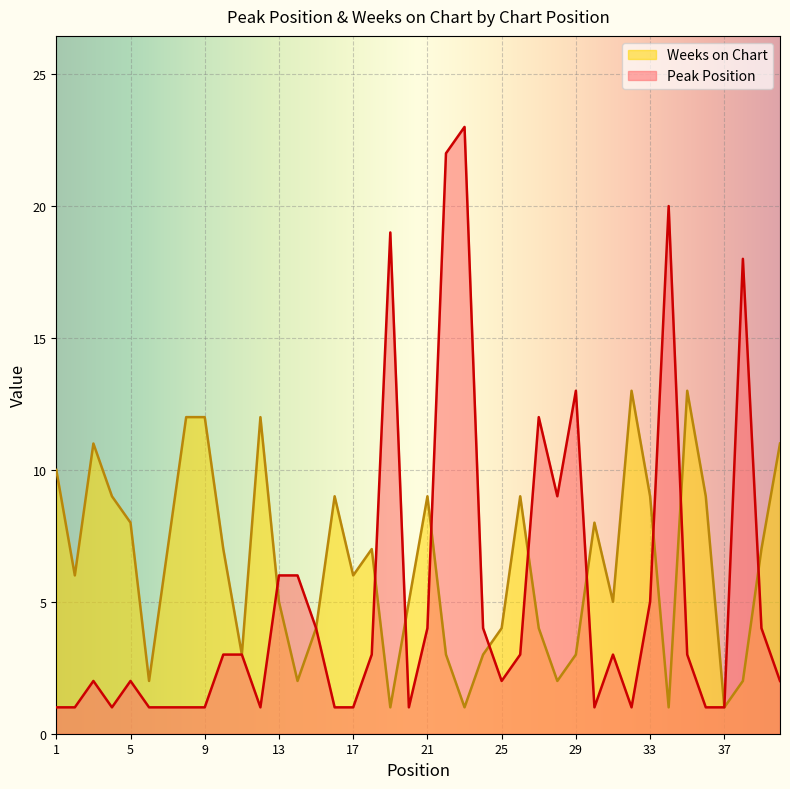

What are all the series names shown in the legend?

Weeks on Chart, Peak Position